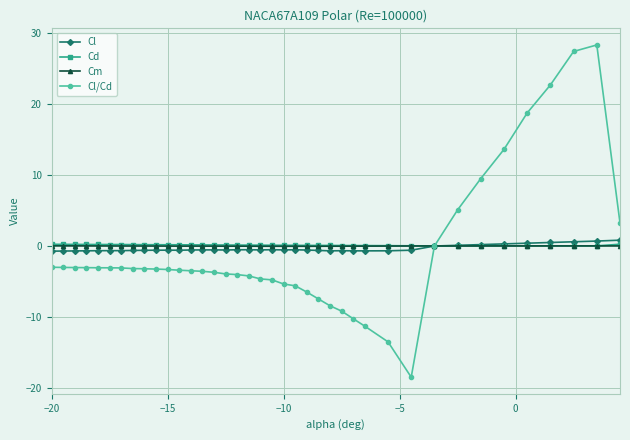

True or false: Cm has more than 0 points higher than both neighbors.

True